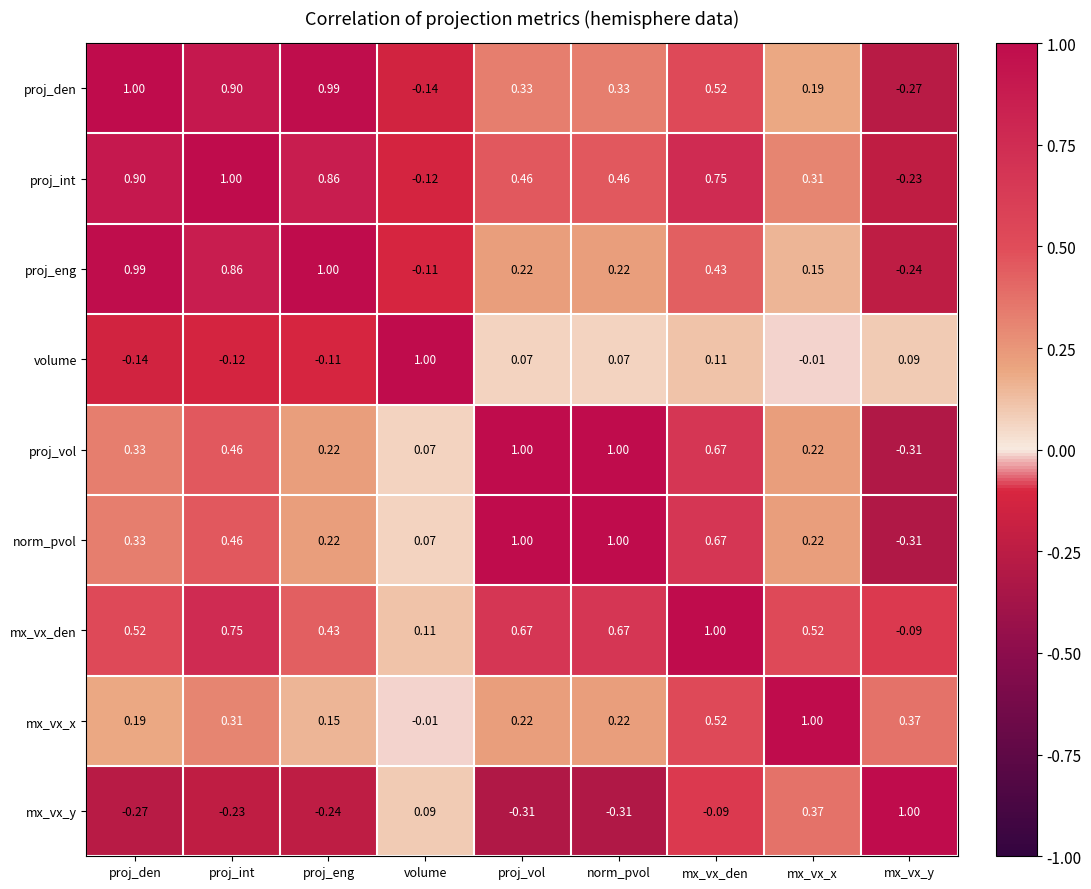

At which category is the sum across all series the highest?

mx_vx_den